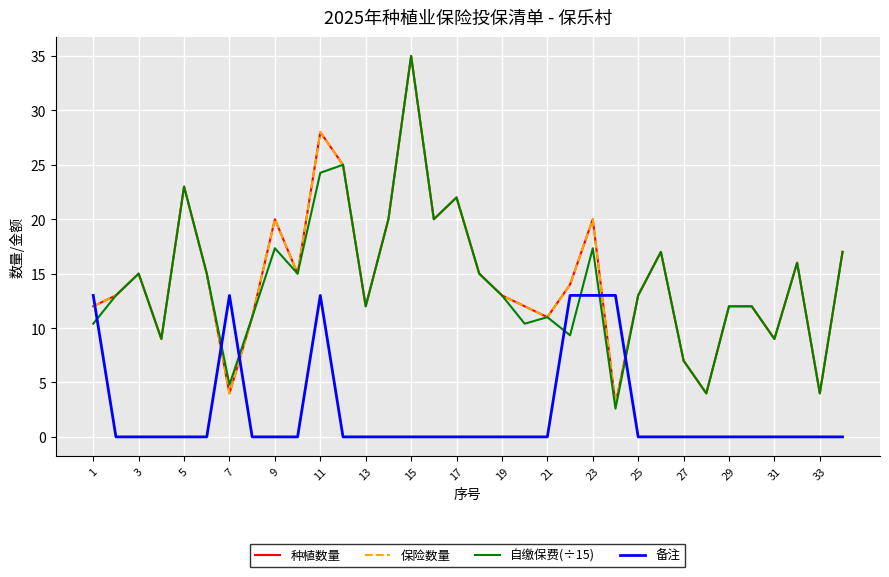

Does the chart display data point markers on the line(s)?

No